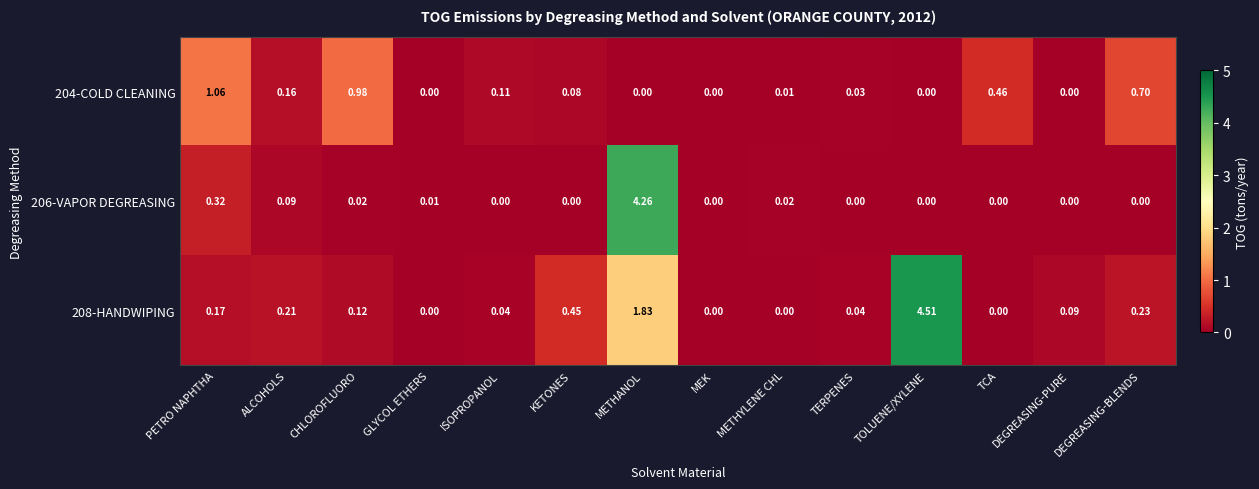

Is the value of 208-HANDWIPING at ISOPROPANOL greater than the value of 206-VAPOR DEGREASING at TOLUENE/XYLENE?

Yes